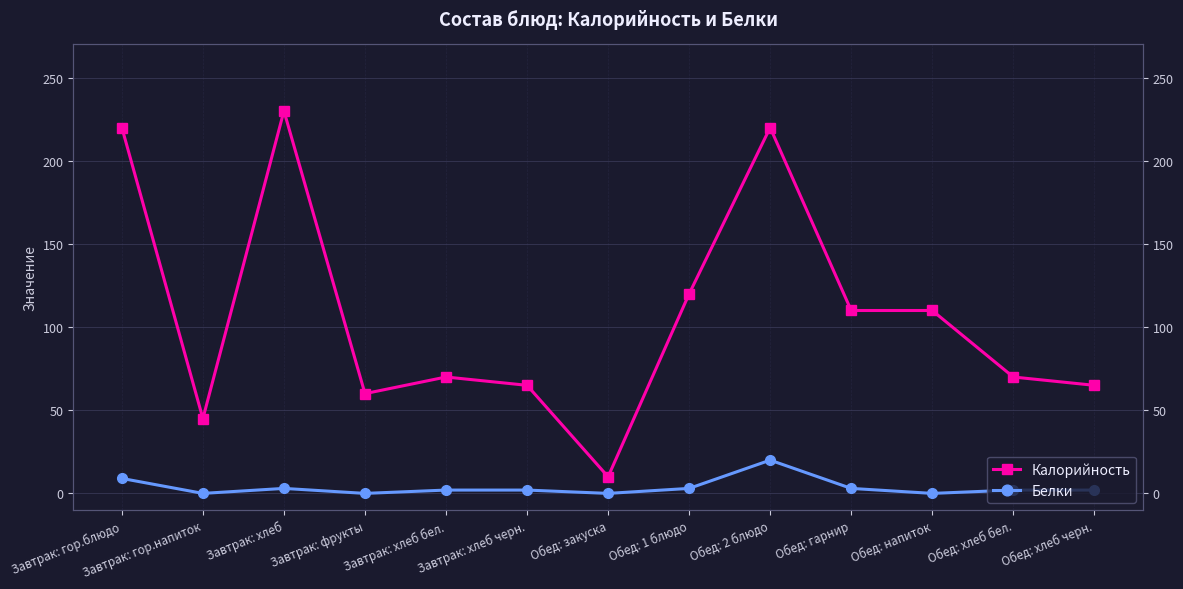

Where is the first local maximum for Белки?

Завтрак: хлеб